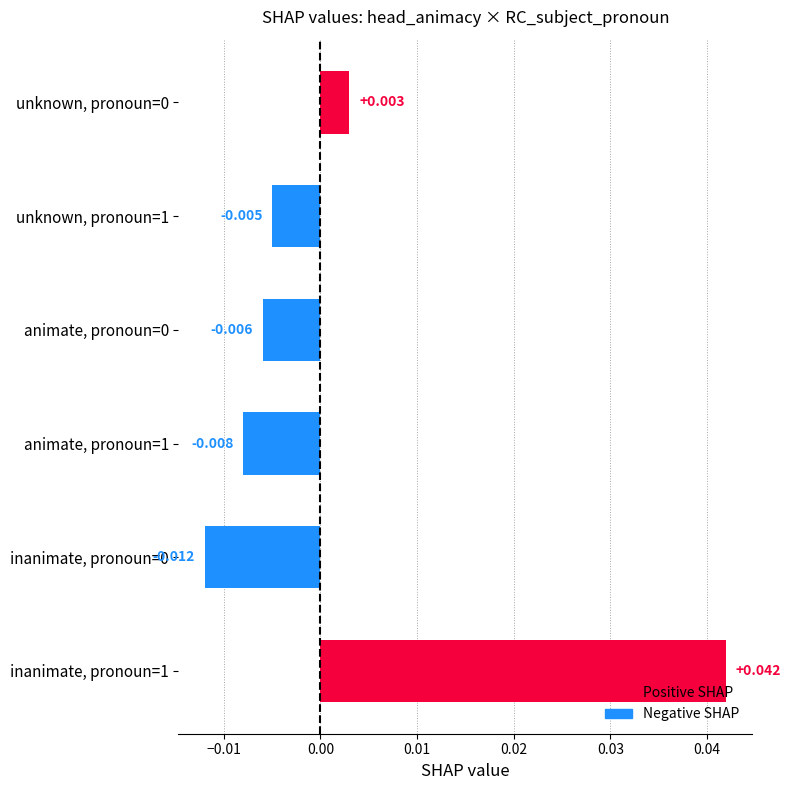

How many distinct data groups are displayed?

1